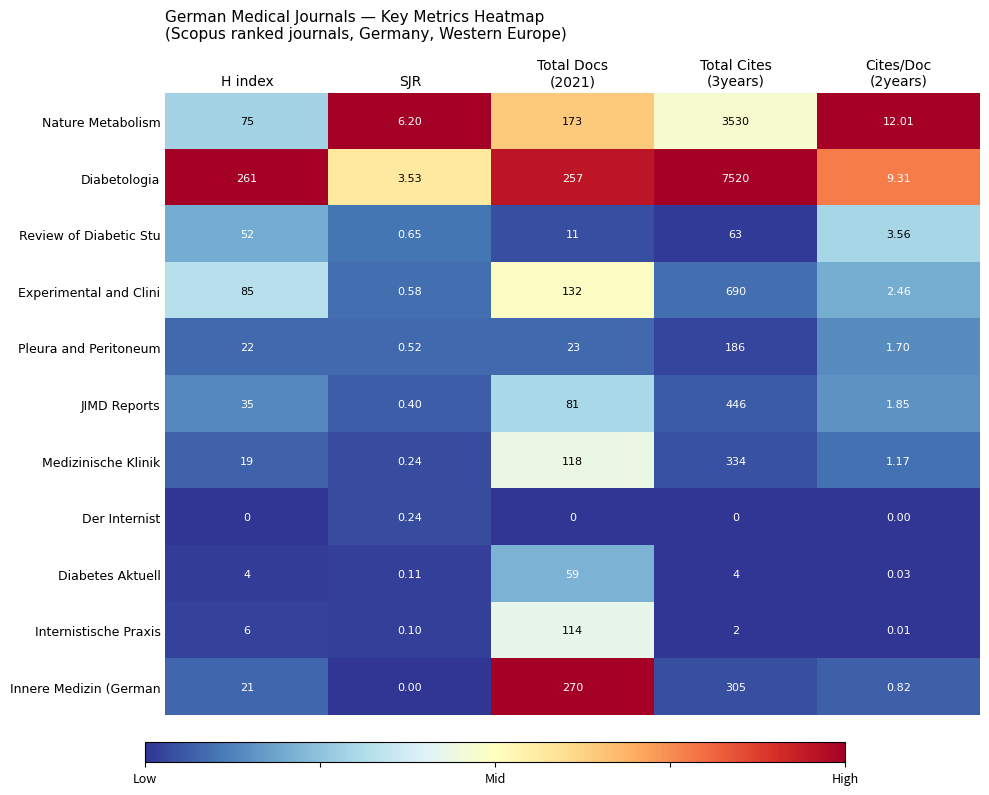

Which series has the widest spread of values?

Diabetologia